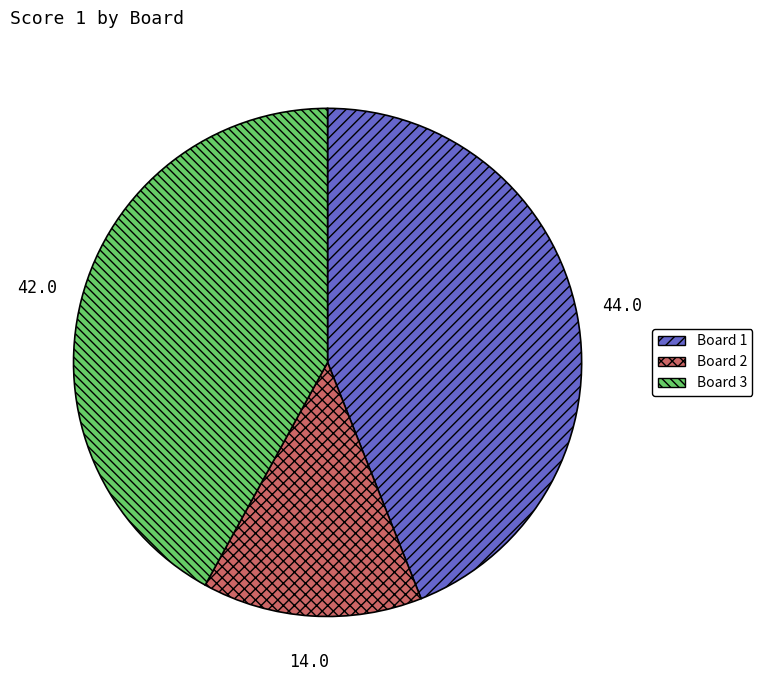

Is it true that Board 2 is 23% of the pie?

False